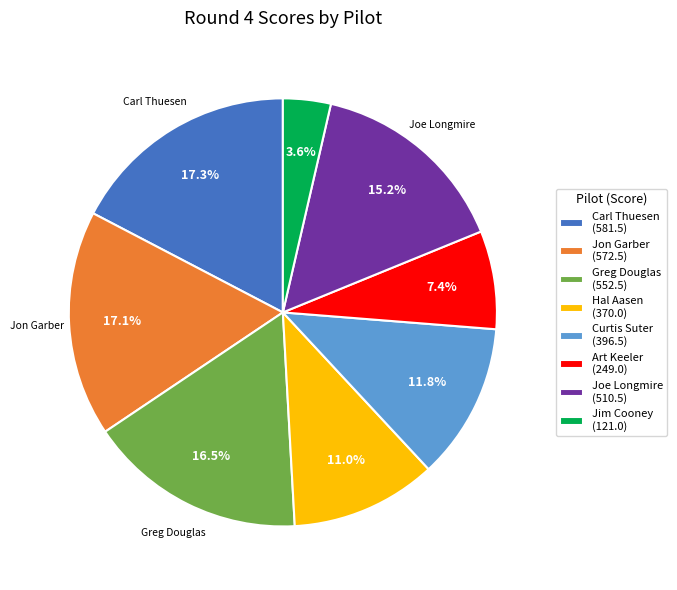

How many segments does this pie chart have?

8